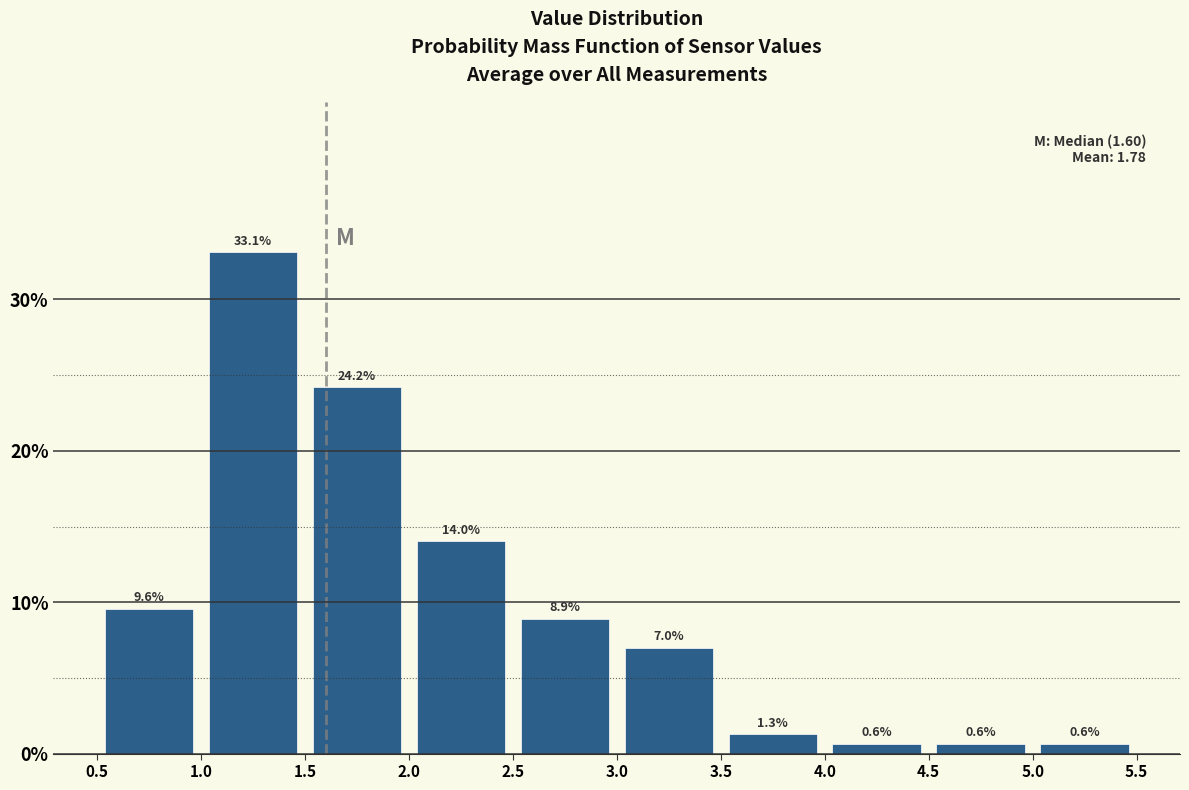

What is the height of the bar covering 4.5 to 5.0 on the x-axis?

0.6